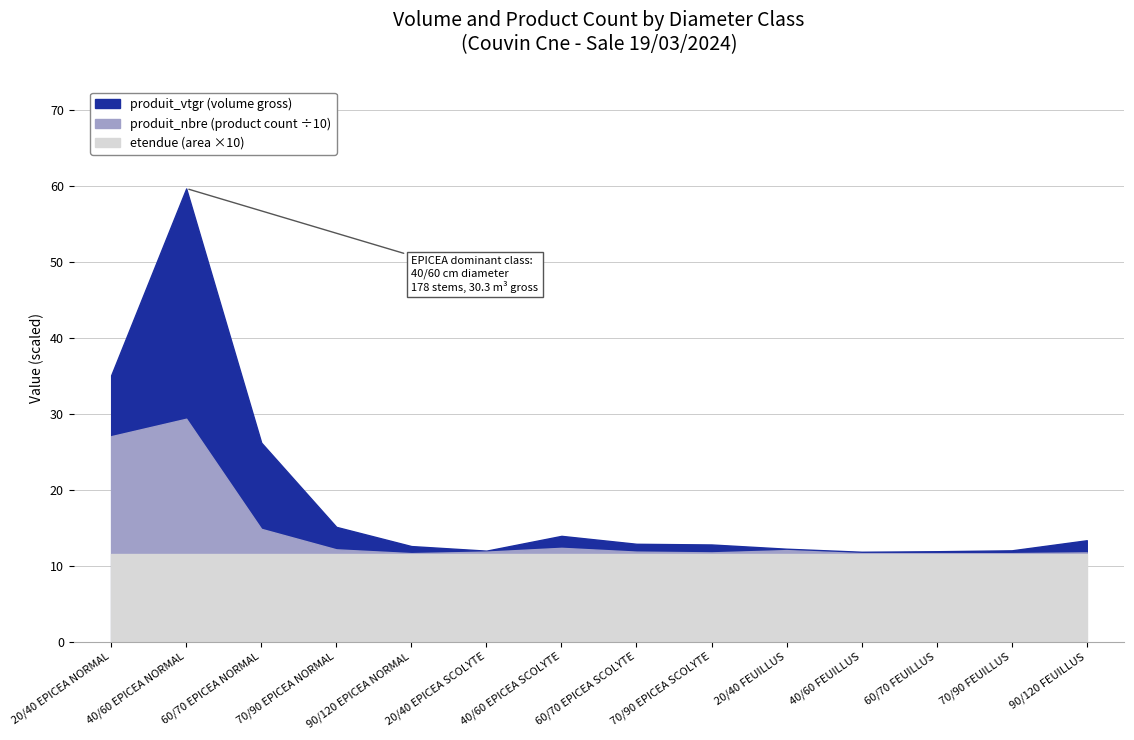

Reading left to right, extract all data points from this chart.

produit_vtgr: 20/40 EPICEA NORMAL=8.0	40/60 EPICEA NORMAL=30.3	60/70 EPICEA NORMAL=11.4	70/90 EPICEA NORMAL=3.0	90/120 EPICEA NORMAL=0.9	20/40 EPICEA SCOLYTE=0.1	40/60 EPICEA SCOLYTE=1.6	60/70 EPICEA SCOLYTE=1.0	70/90 EPICEA SCOLYTE=1.0	20/40 FEUILLUS=0.2	40/60 FEUILLUS=0.2	60/70 FEUILLUS=0.3	70/90 FEUILLUS=0.4	90/120 FEUILLUS=1.6
produit_nbre: 20/40 EPICEA NORMAL=155.0	40/60 EPICEA NORMAL=178.0	60/70 EPICEA NORMAL=33.0	70/90 EPICEA NORMAL=6.0	90/120 EPICEA NORMAL=1.0	20/40 EPICEA SCOLYTE=3.0	40/60 EPICEA SCOLYTE=8.0	60/70 EPICEA SCOLYTE=3.0	70/90 EPICEA SCOLYTE=2.0	20/40 FEUILLUS=5.0	40/60 FEUILLUS=1.0	60/70 FEUILLUS=1.0	70/90 FEUILLUS=1.0	90/120 FEUILLUS=2.0
etendue: 20/40 EPICEA NORMAL=1.2	40/60 EPICEA NORMAL=1.2	60/70 EPICEA NORMAL=1.2	70/90 EPICEA NORMAL=1.2	90/120 EPICEA NORMAL=1.2	20/40 EPICEA SCOLYTE=1.2	40/60 EPICEA SCOLYTE=1.2	60/70 EPICEA SCOLYTE=1.2	70/90 EPICEA SCOLYTE=1.2	20/40 FEUILLUS=1.2	40/60 FEUILLUS=1.2	60/70 FEUILLUS=1.2	70/90 FEUILLUS=1.2	90/120 FEUILLUS=1.2